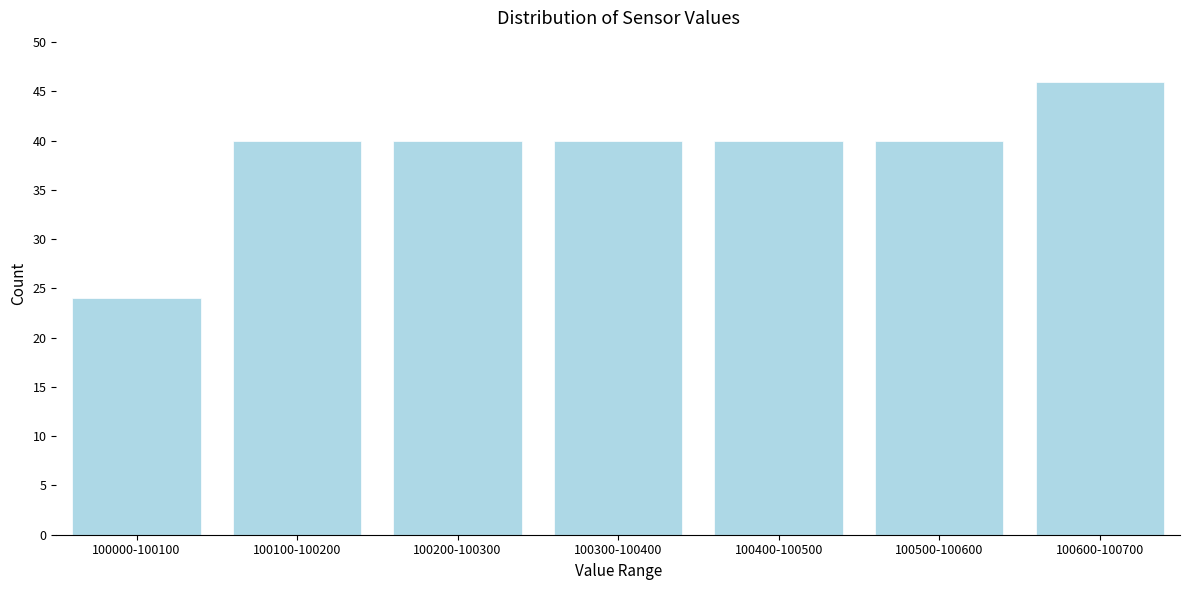

Reading left to right, what are all the values shown in this chart?

100000-100100=24	100100-100200=40	100200-100300=40	100300-100400=40	100400-100500=40	100500-100600=40	100600-100700=46